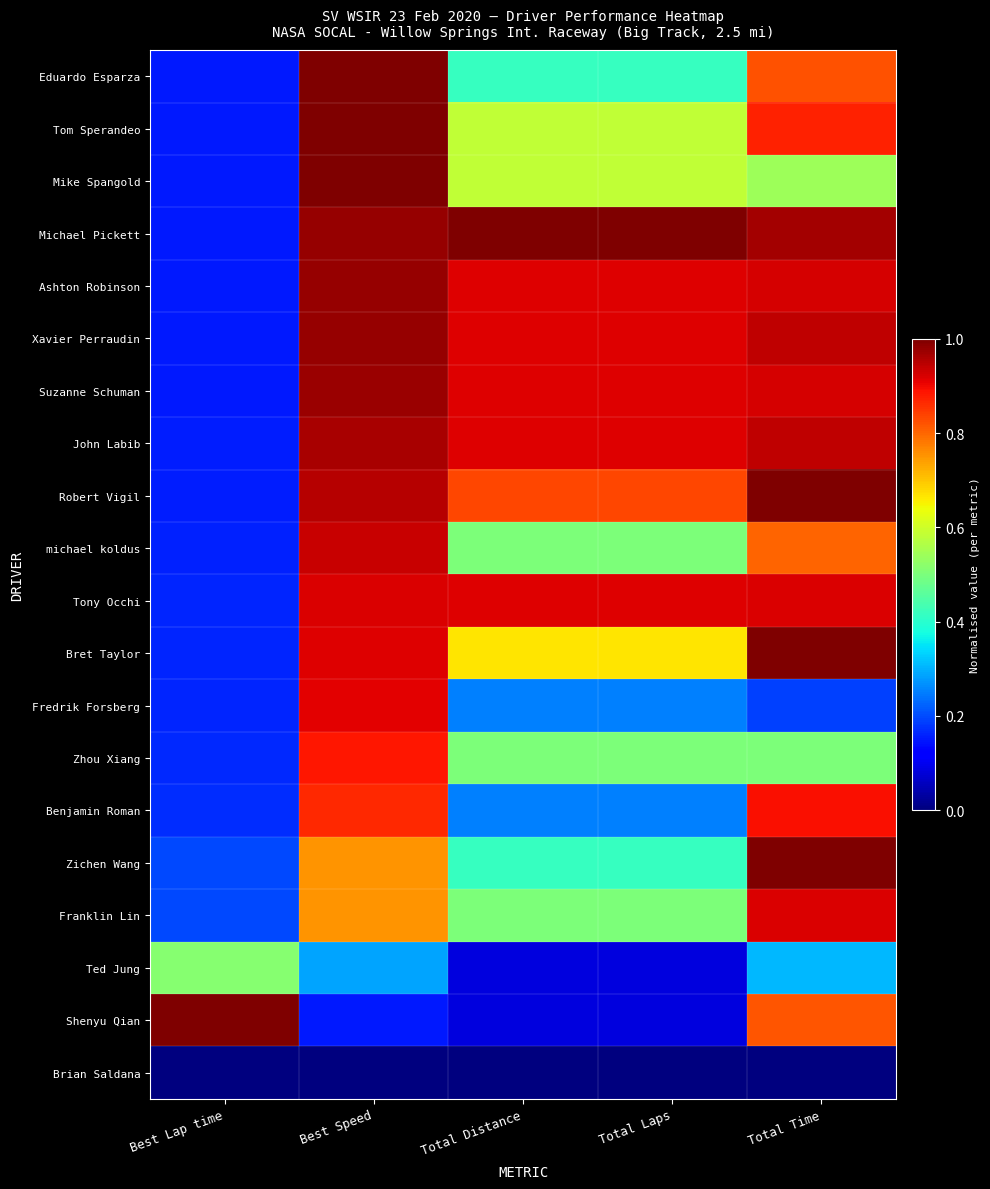

Which series changed the most between Total Distance and Total Laps?

Eduardo Esparza